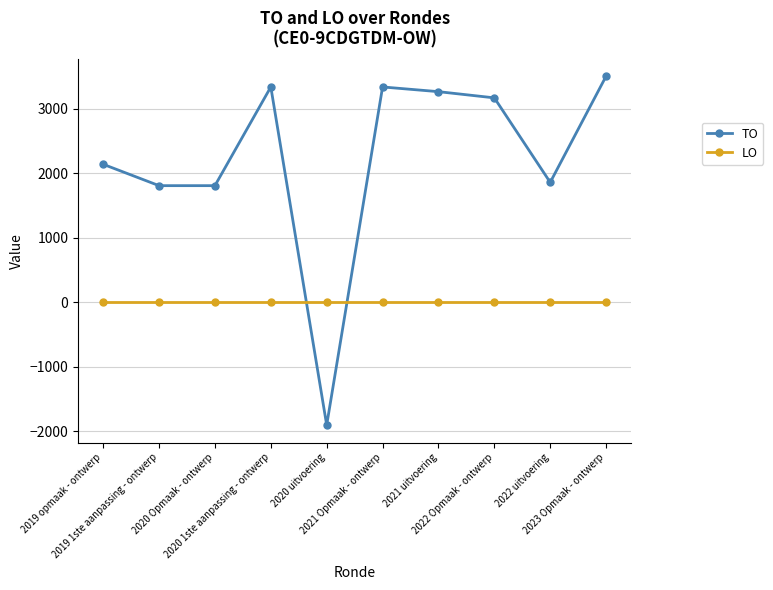

What is the spread (max minus min) of values at 2022 uitvoering?

1858